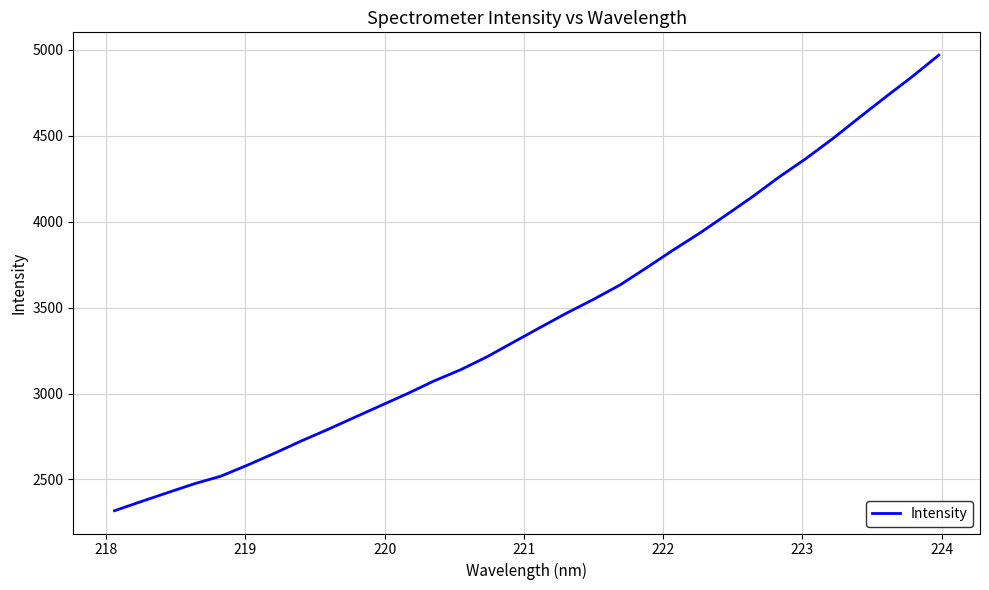

What is the difference between the maximum and minimum values?

2651.9